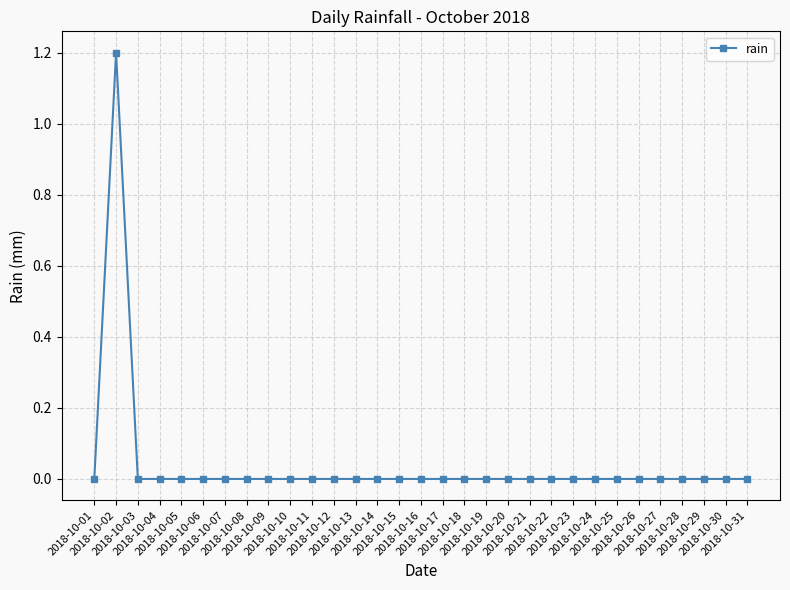

The chart shows a value of 0.0 at 2018-10-23. True or false?

True